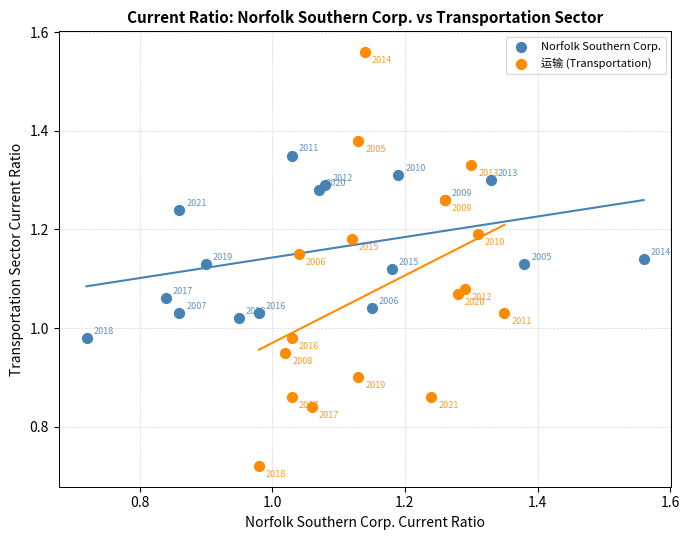

Which series has the widest spread of Y values?

运输 (Transportation)